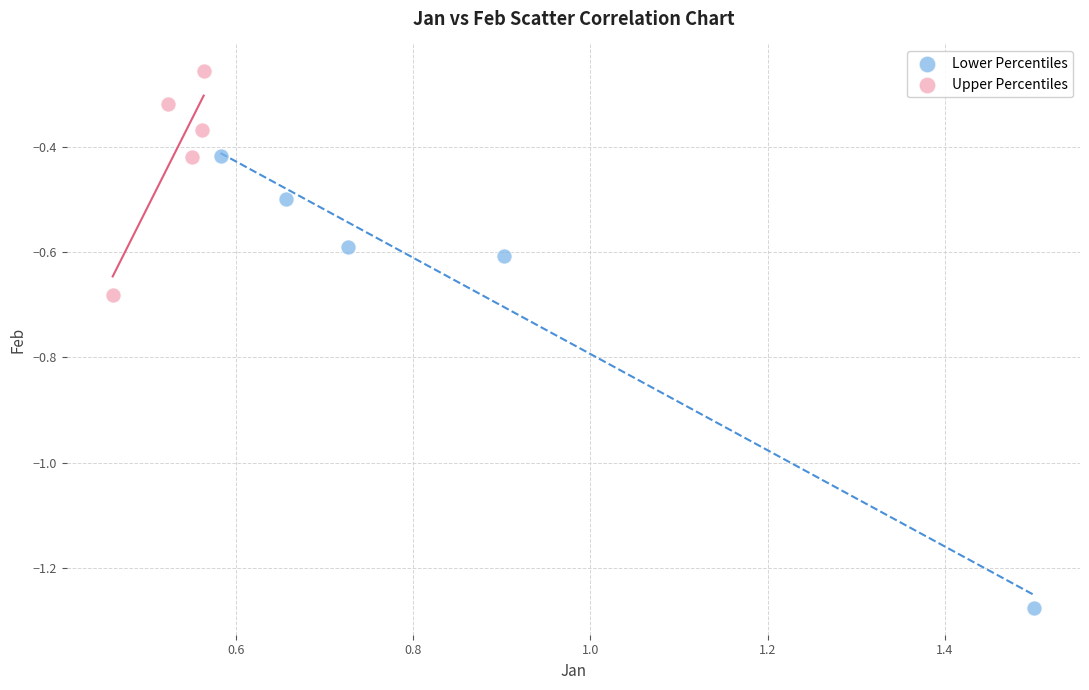

Which series reaches the maximum Y coordinate?

Upper Percentiles